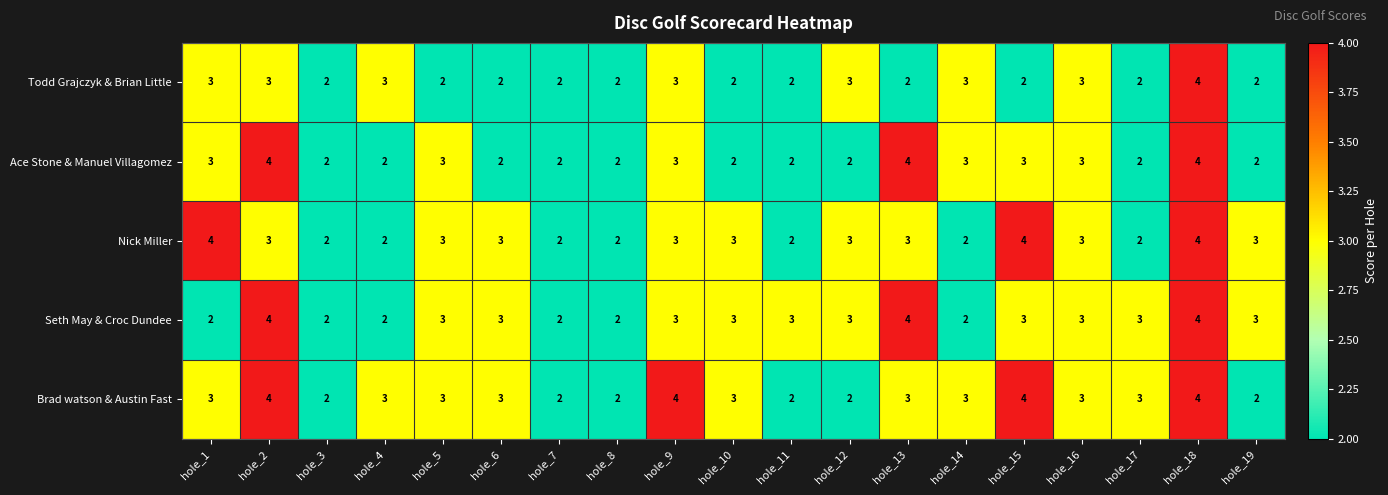

Count the Seth May & Croc Dundee values in the range 2 to 3.

16